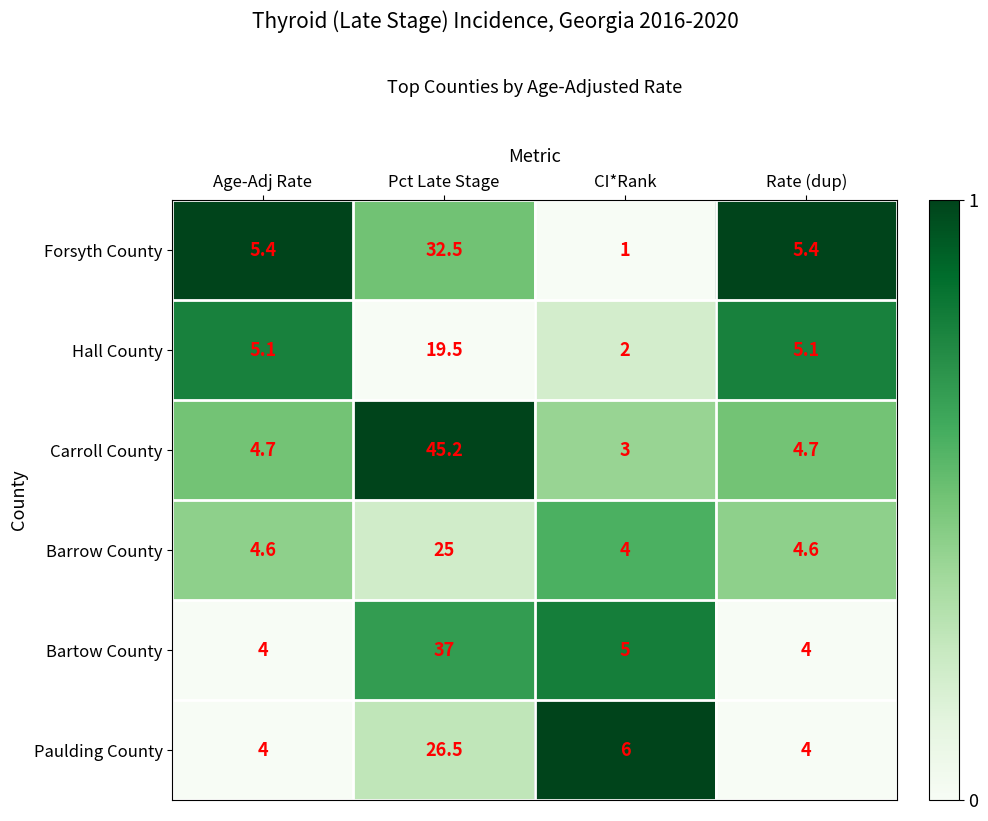

What is the spread (max minus min) of values at Pct Late Stage?

25.7